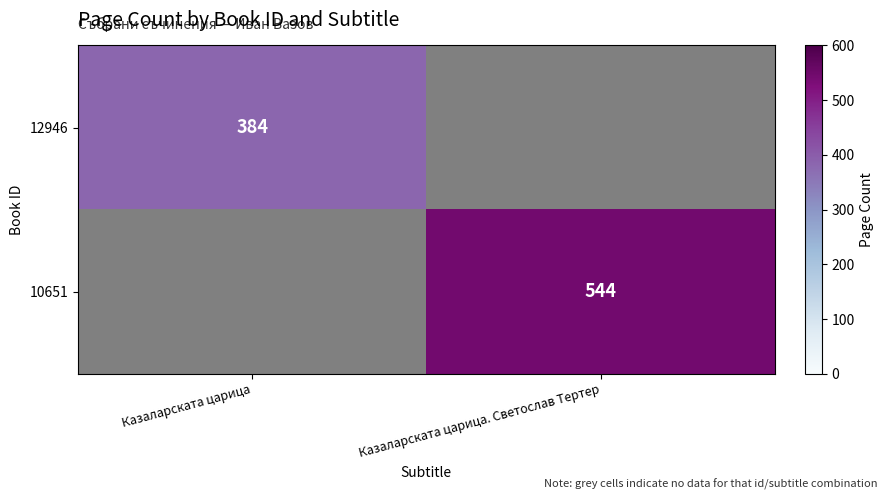

The value of 10651 at Казаларската царица. Светослав Тертер is 544. True or false?

True